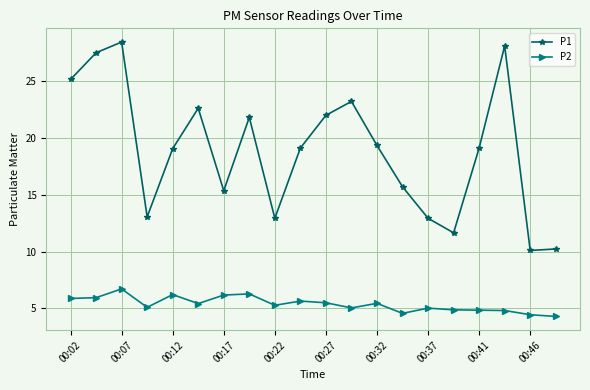

Which series has the widest spread of values?

P1